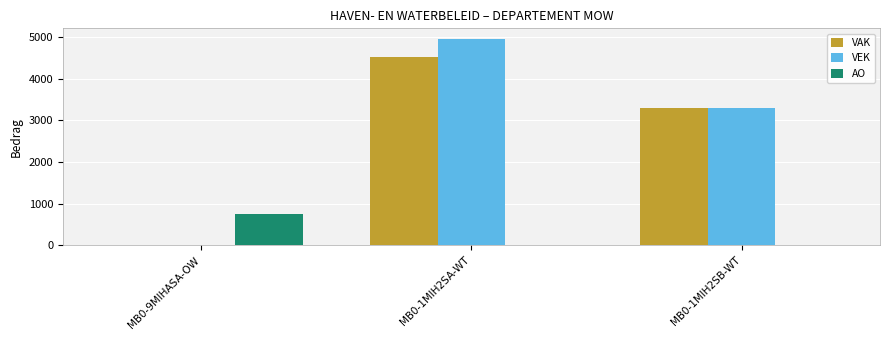

How many groups of bars are there?

3